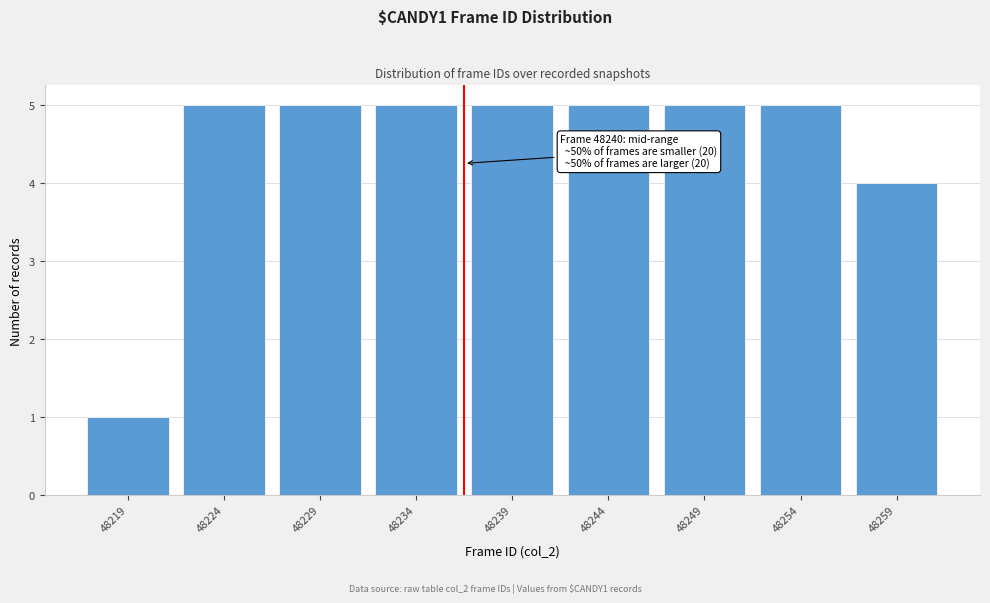

Reading left to right, transcribe all the data shown in this chart.

48219=1	48224=5	48229=5	48234=5	48239=5	48244=5	48249=5	48254=5	48259=4